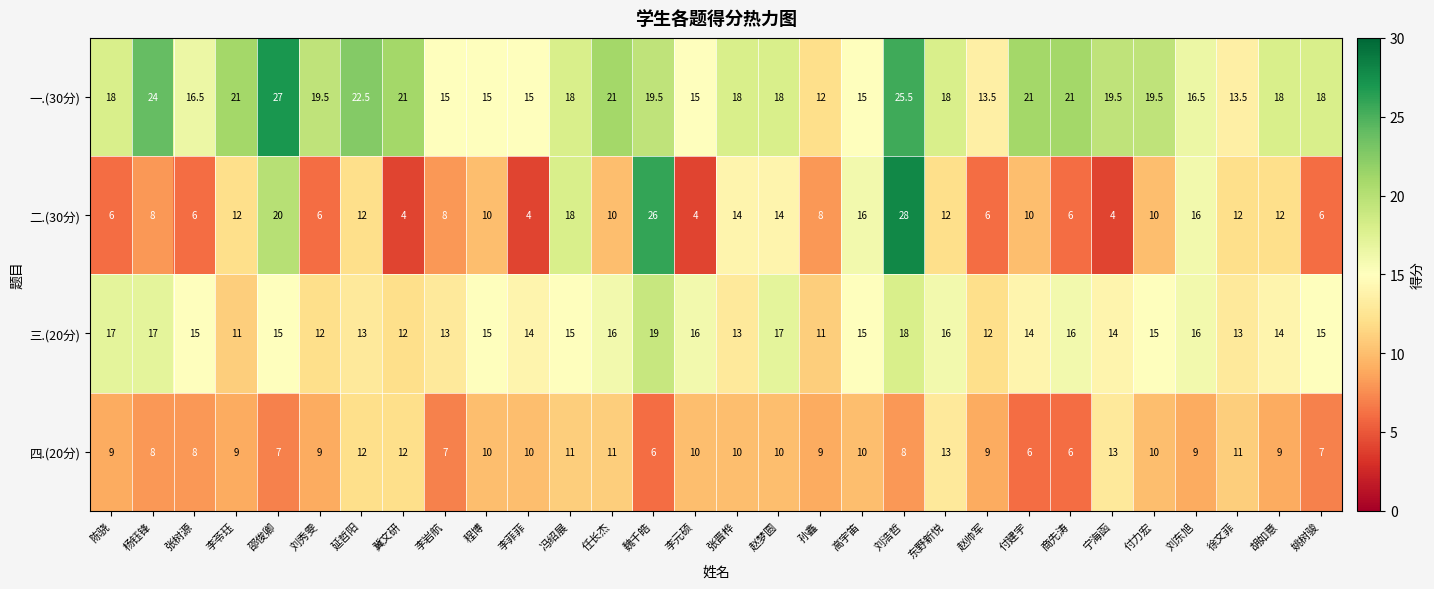

Which series has the largest total across all categories?

一.(30分)